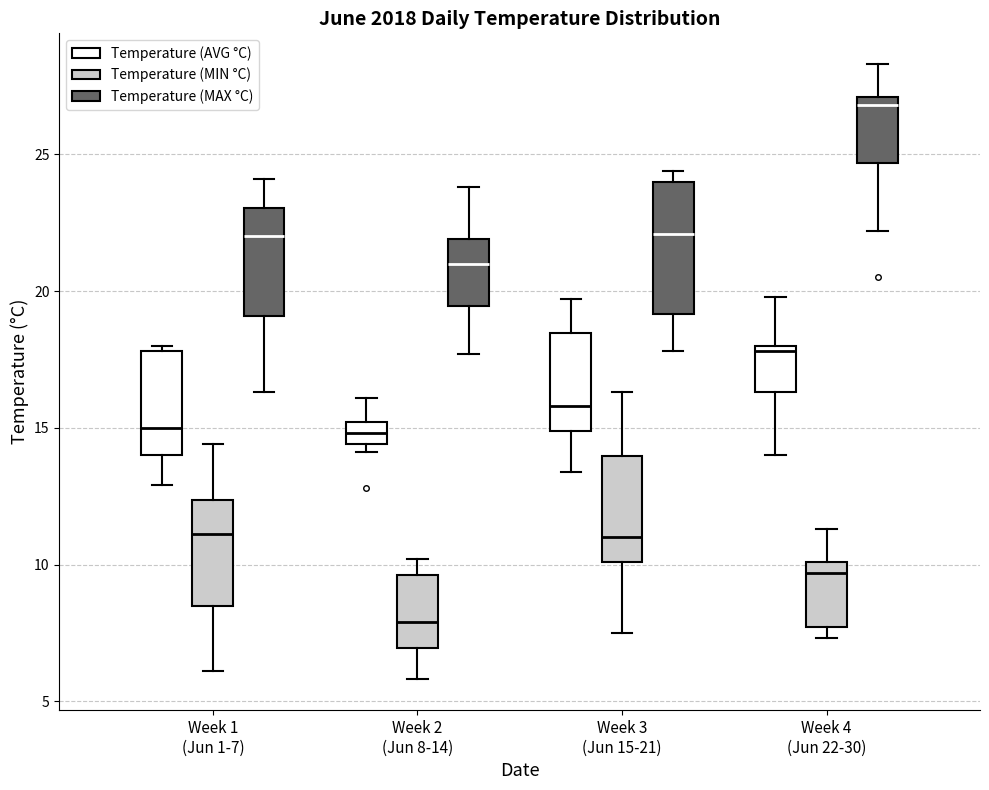

Where does the upper whisker of the box for Week 4 (Jun 22-30) (Temperature (MAX °C)) end on the y-axis? The values are not printed on the chart, so give them approximately, as read against the axis.

28.5